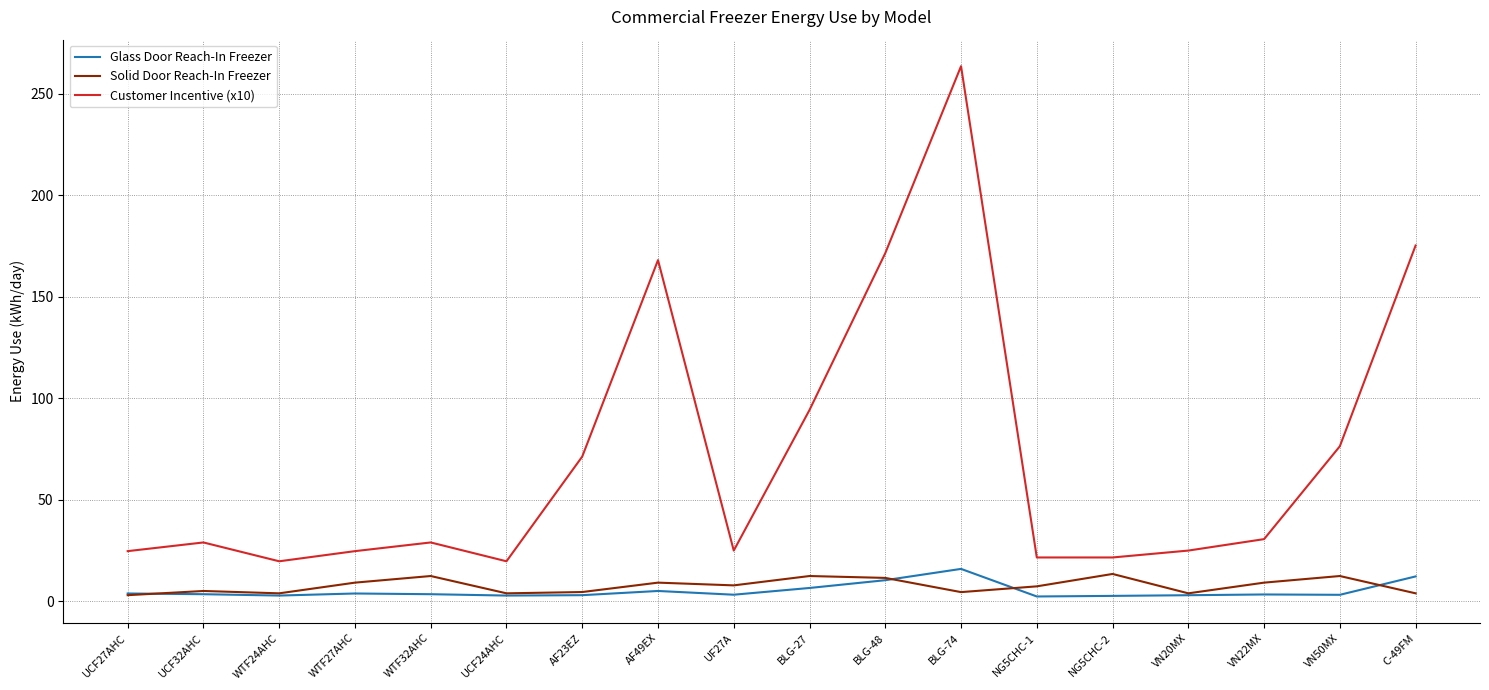

Which series has the largest range (max minus min)?

Customer Incentive (x10)